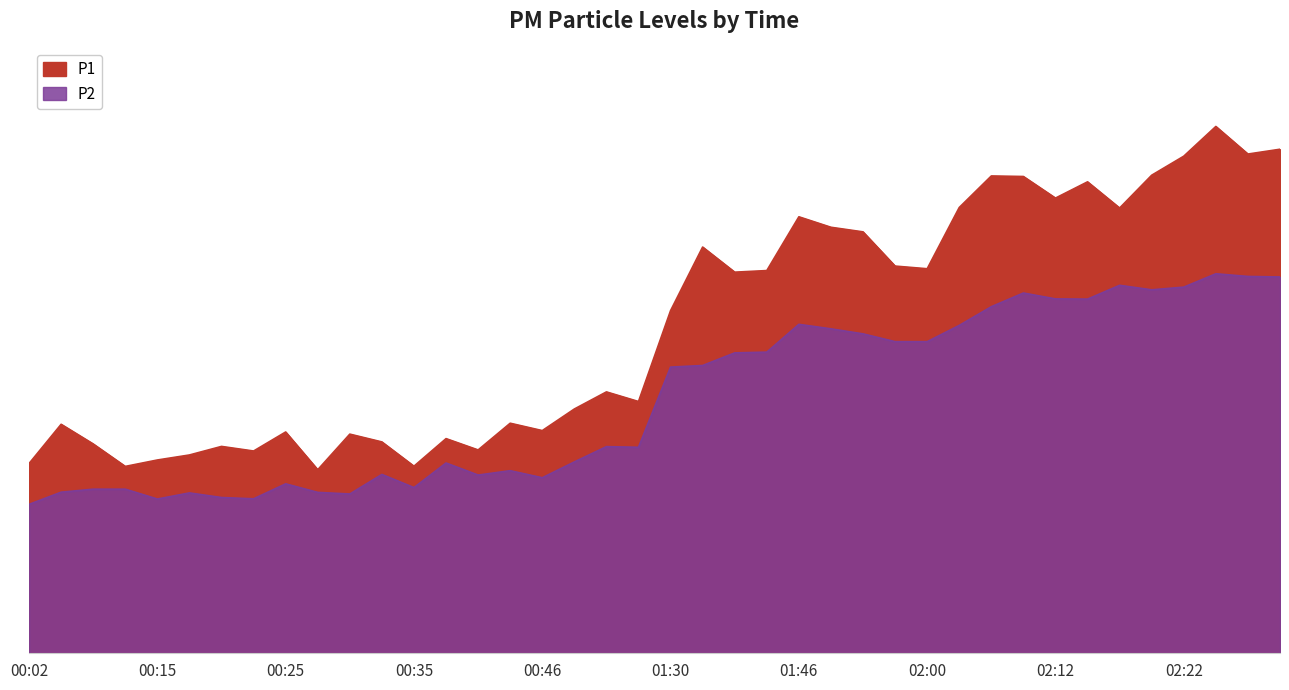

Where is the first local maximum for P1?

00:07